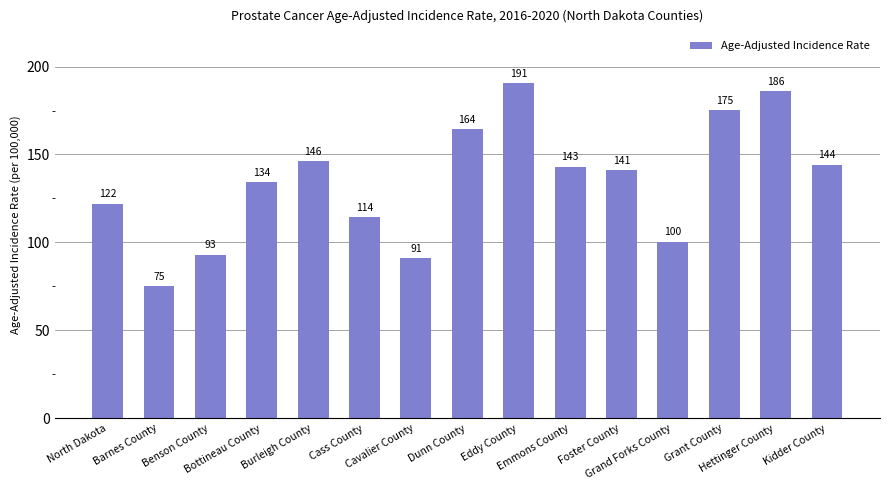

What is the sum of all values?

2020.6